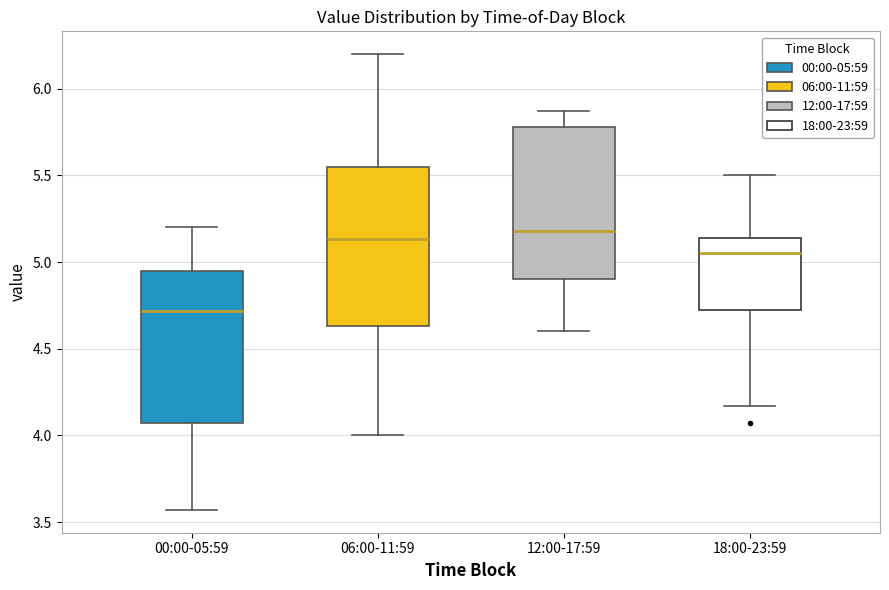

Reading left to right, read every box against the y-axis: the position of its median line, the range the box covers, and the ends of its whiskers. The values are not printed on the chart, so give them approximately, as read against the axis.

00:00-05:59: median 4.70, box 4.05 to 4.95, whiskers 3.55 to 5.20
06:00-11:59: median 5.15, box 4.65 to 5.55, whiskers 4.00 to 6.20
12:00-17:59: median 5.20, box 4.90 to 5.80, whiskers 4.60 to 5.85
18:00-23:59: median 5.05, box 4.70 to 5.15, whiskers 4.15 to 5.50